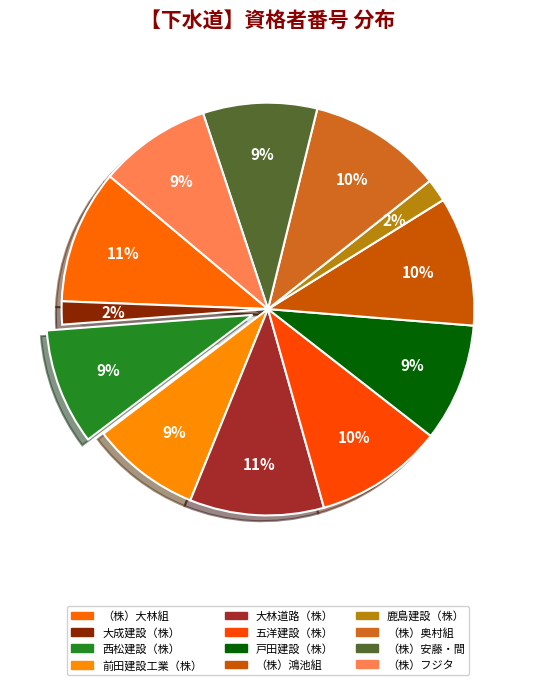

What portion of the pie excludes （株）奥村組?

89.5%